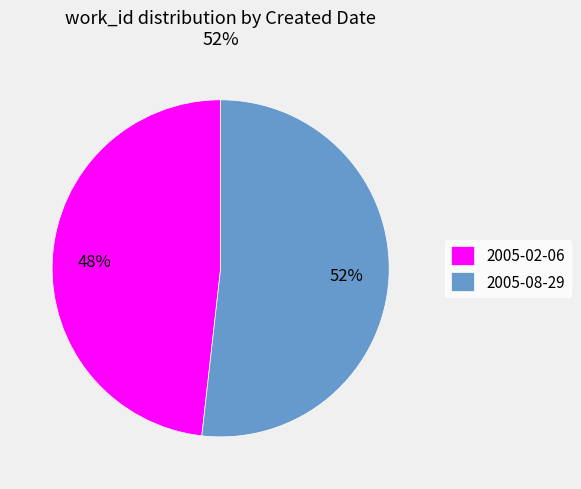

To the nearest percent, what percentage of the pie is 2005-08-29?

52%